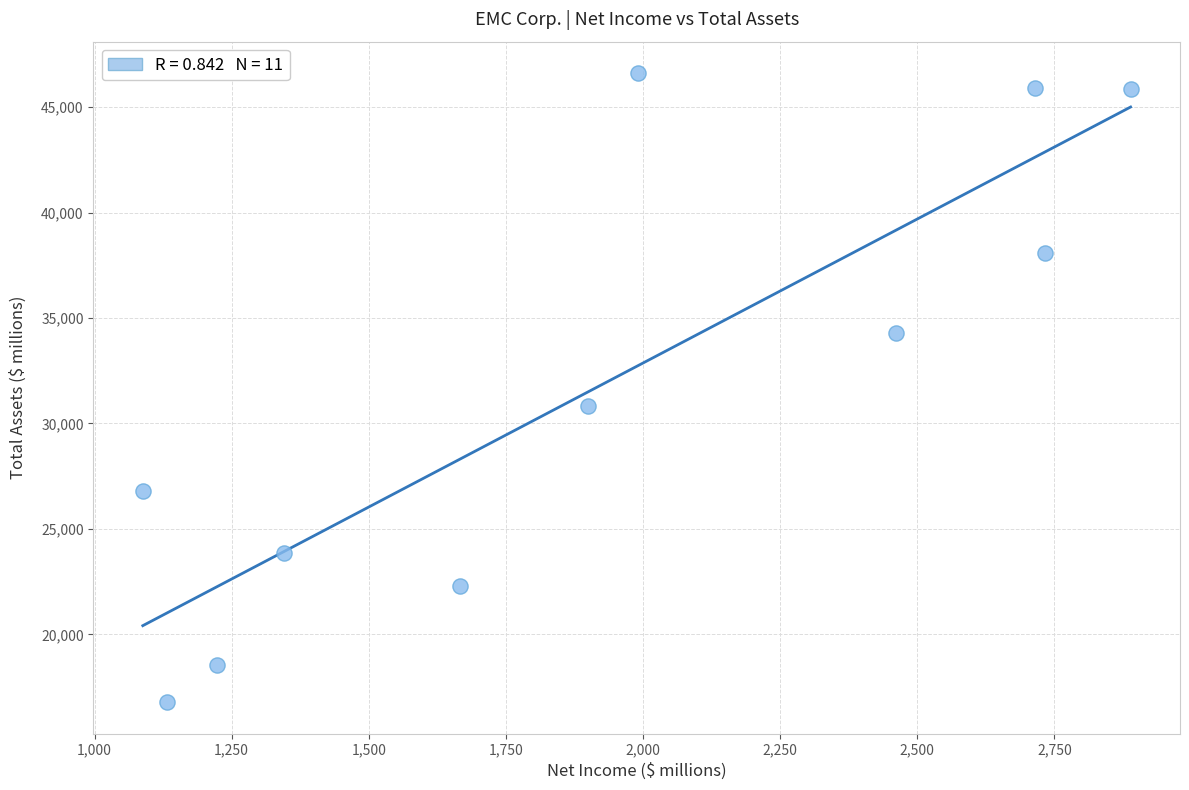

What is the average X value?

1922